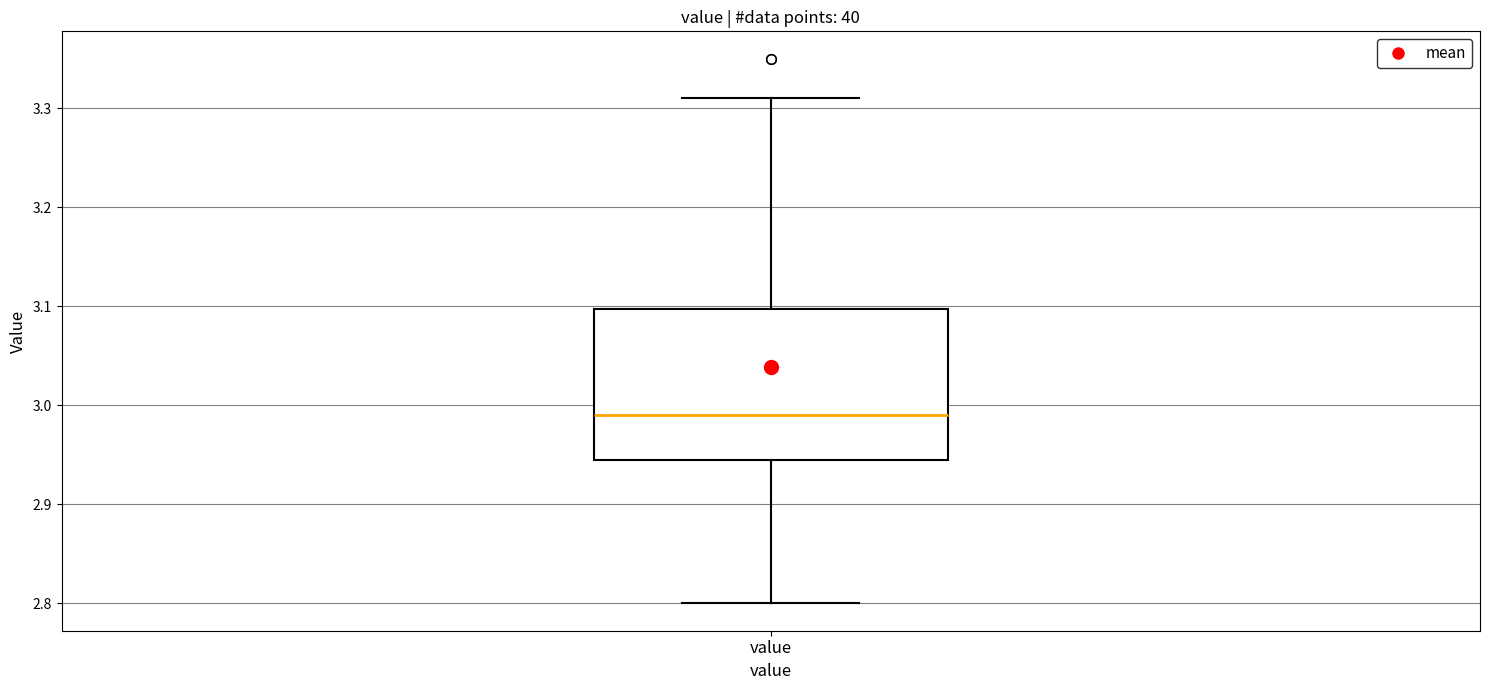

Where does the lower whisker of the box for value end on the y-axis? The values are not printed on the chart, so give them approximately, as read against the axis.

2.80